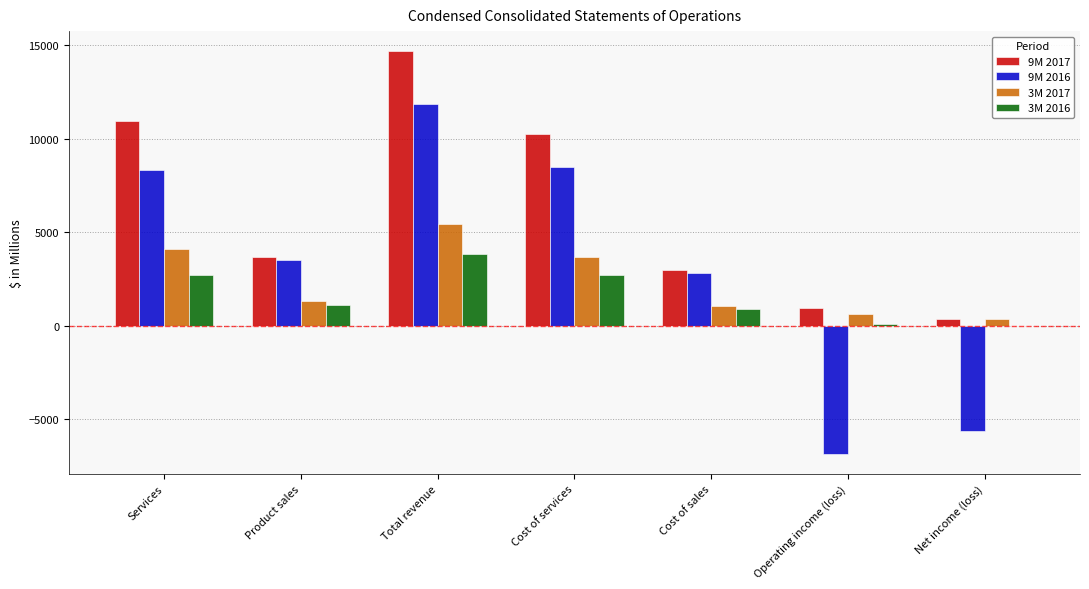

What is the greatest value displayed?

14680